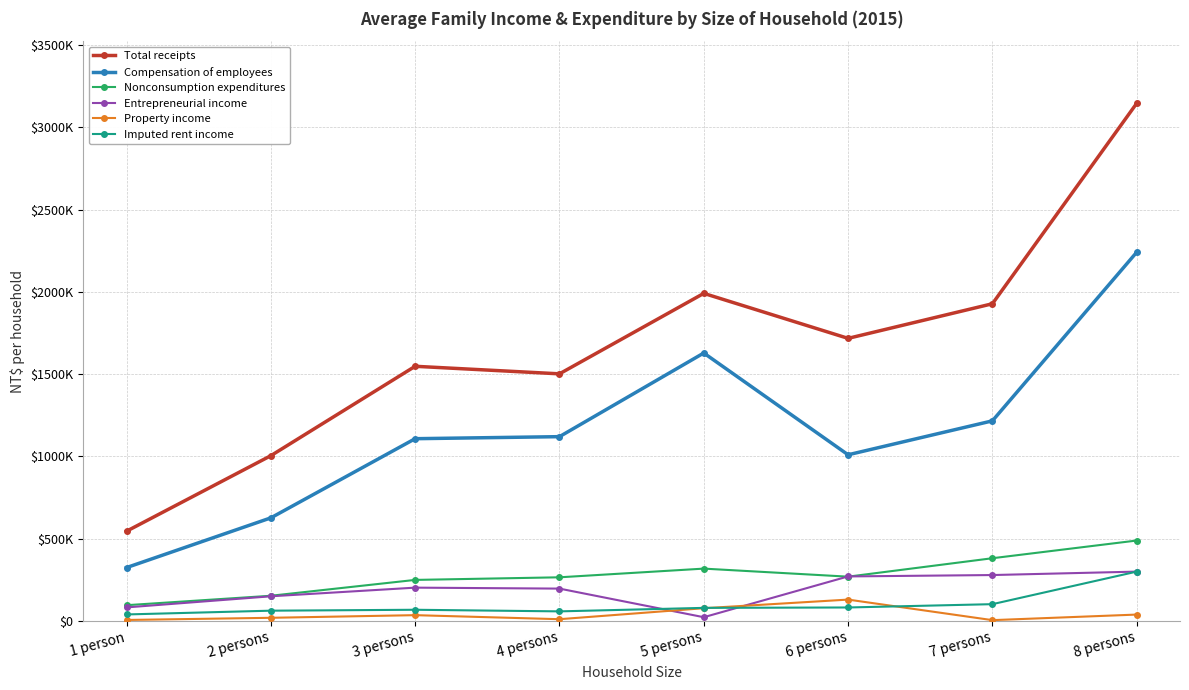

At which label does Property income reach its minimum?

7 persons